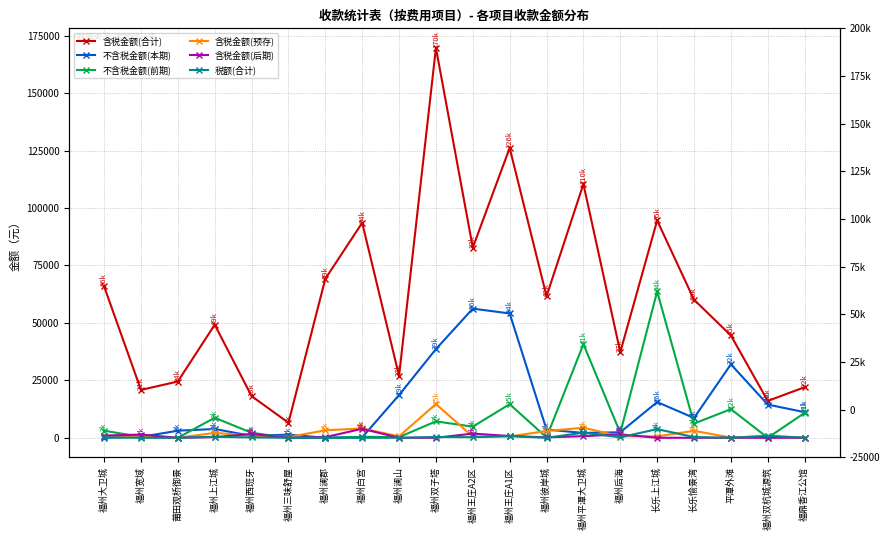

What is the difference between the maximum and second lowest values in the 不含税金额(本期) series?

56214.9